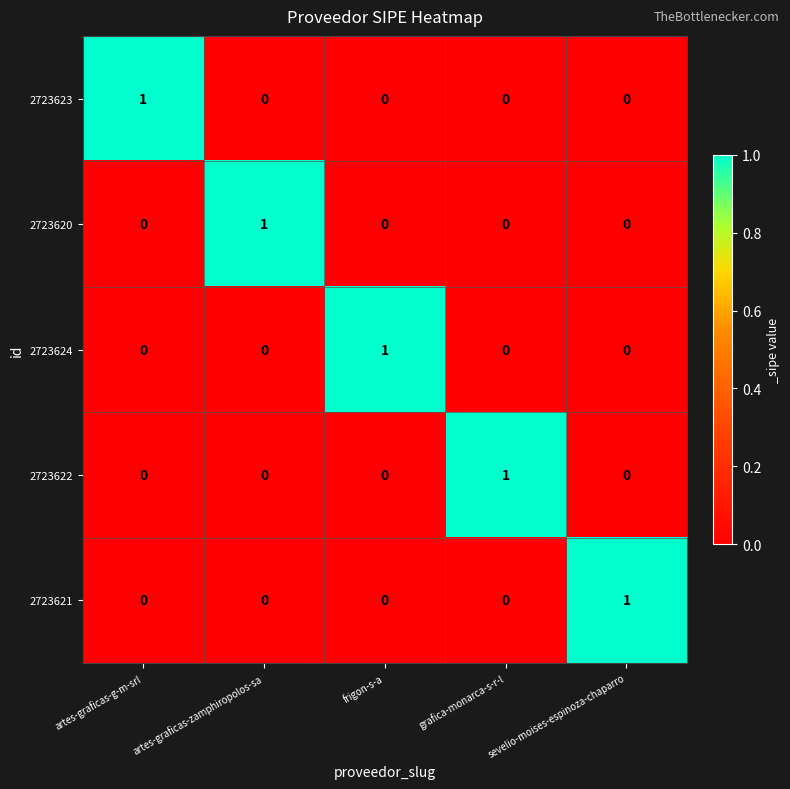

How many 2723624 values are between 0 and 1?

5